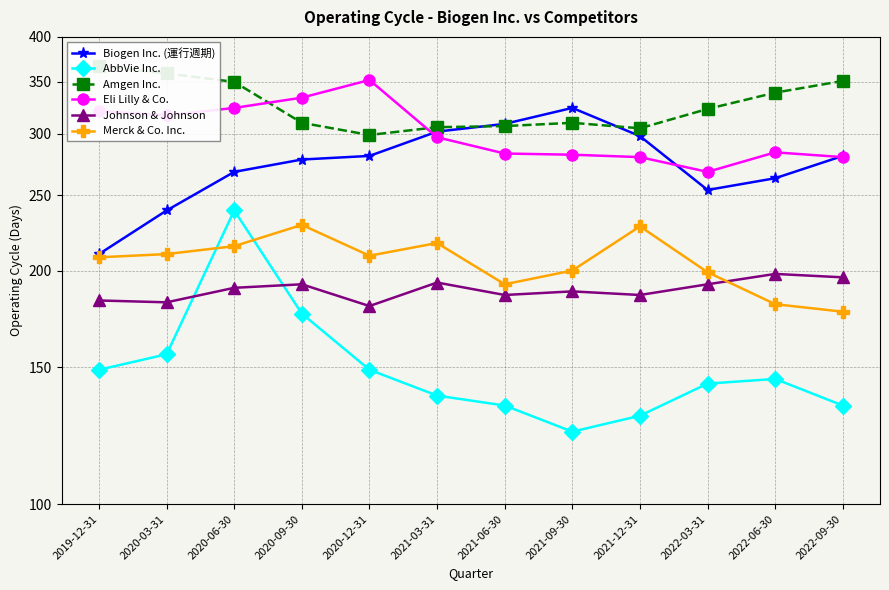

Where is Biogen Inc. (運行週期) nearest to the value 267?

2020-06-30